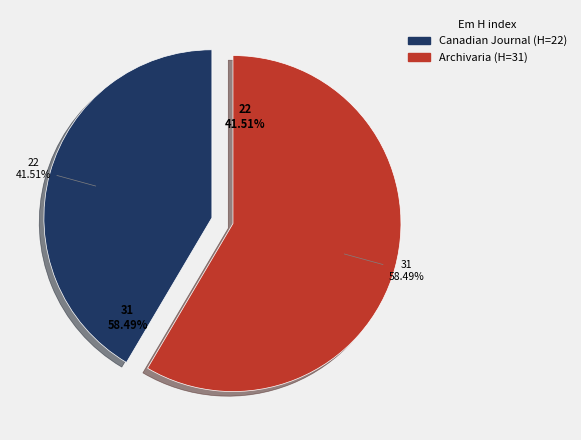

To the nearest percent, what percentage of the pie is Canadian Journal of Information and Library Sciences?

42%